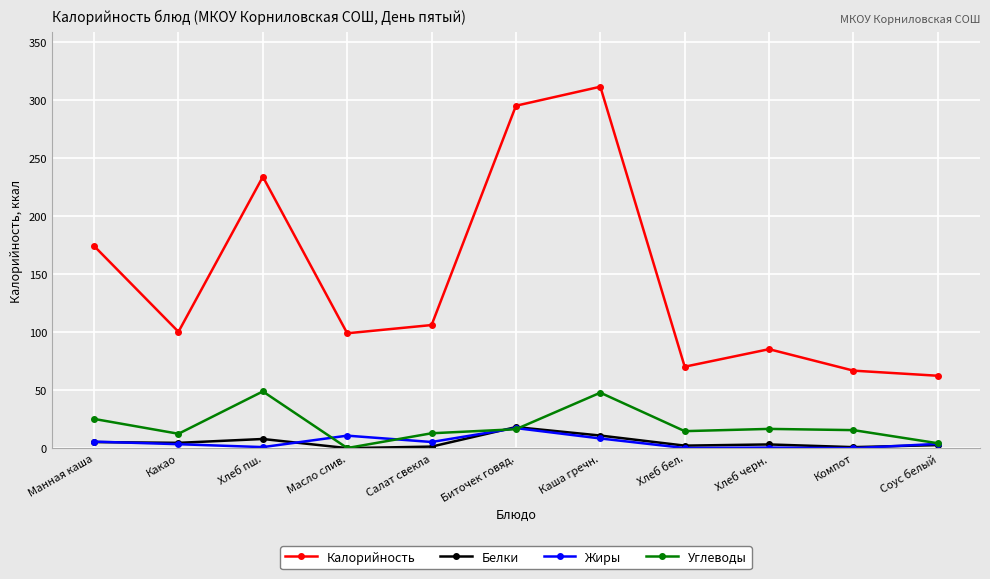

What is the average value of the Белки series?

5.3